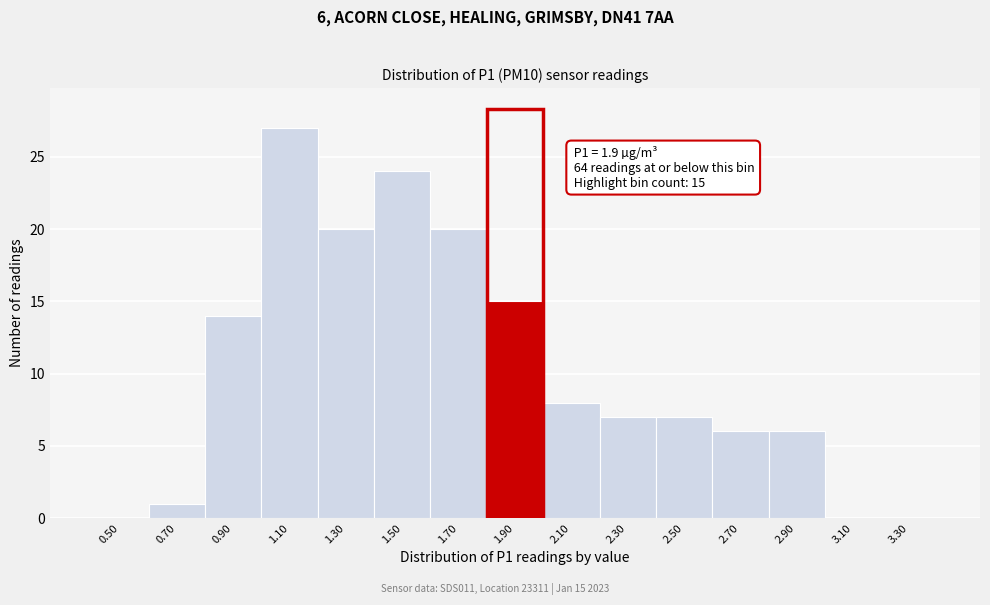

Reading left to right, transcribe all the data shown in this chart.

0.50=0	0.70=1	0.90=14	1.10=27	1.30=20	1.50=24	1.70=20	1.90=15	2.10=8	2.30=7	2.50=7	2.70=6	2.90=6	3.10=0	3.30=0